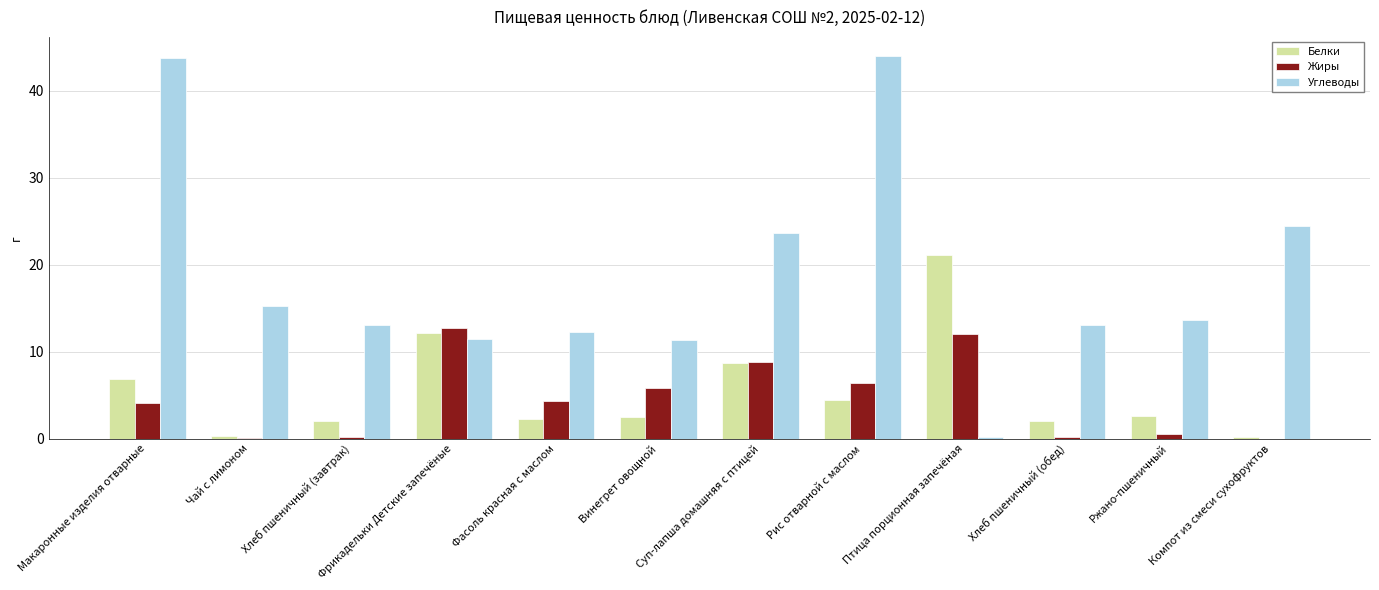

What is the total value across all series at Рис отварной с маслом?

54.9